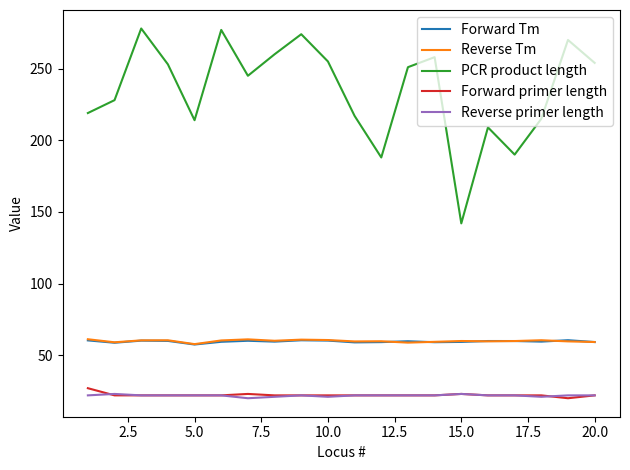

What is the sum of all Forward primer length values?

445.0